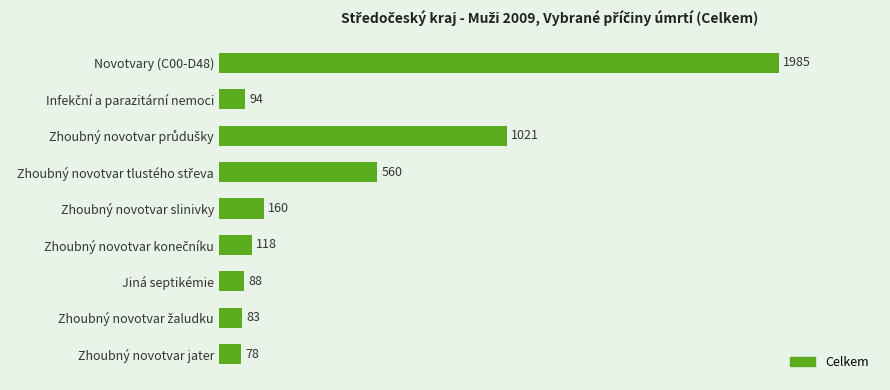

What is the difference between the maximum and minimum values?

1907